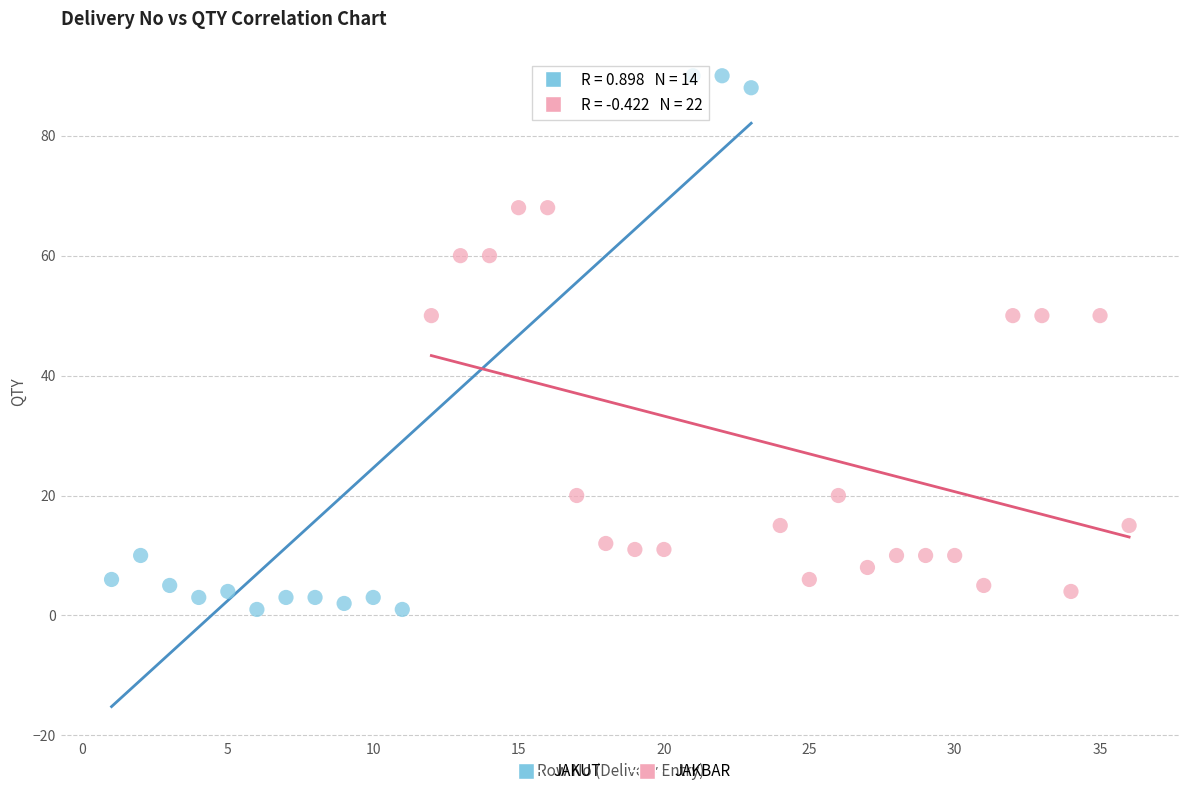

Which series contains the lowest Y value?

JAKUT